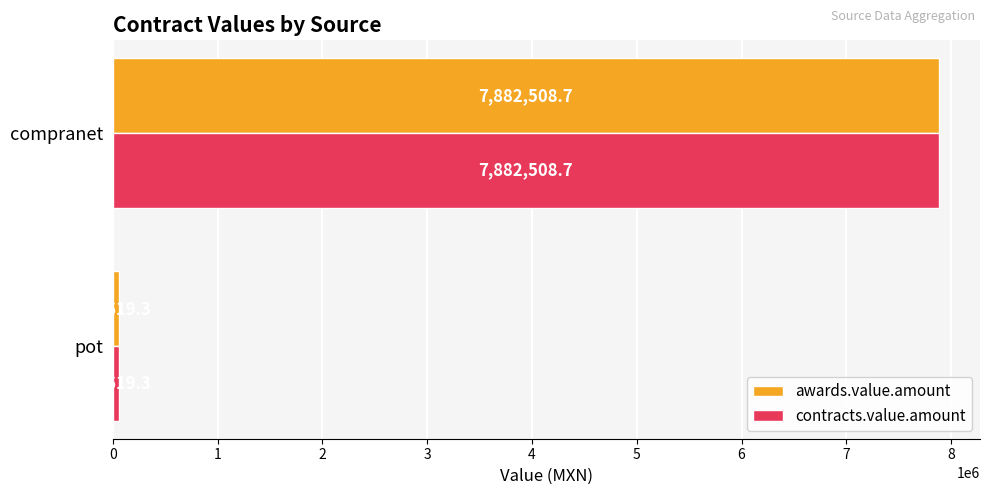

Which category has the highest value in the contracts.value.amount series?

compranet